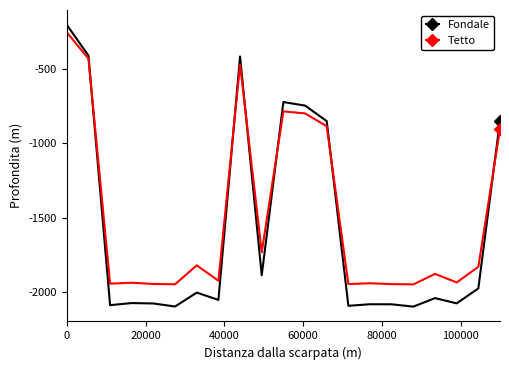

What is the value of the Fondale point at the 11th from the left?

-720.6